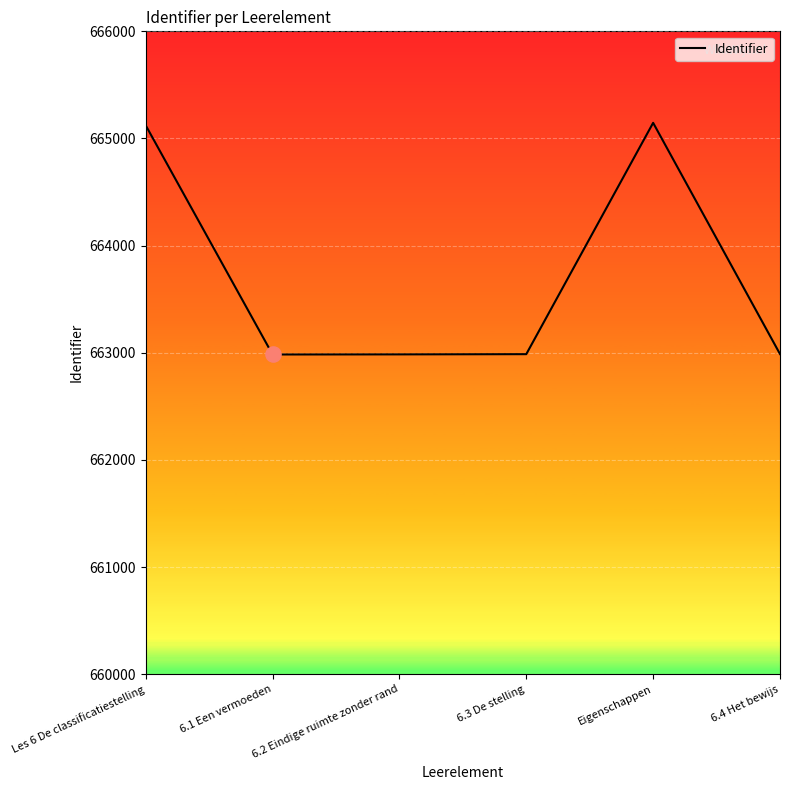

What is the ratio of the value at 6.1 Een vermoeden to the value at 6.4 Het bewijs?

1.0